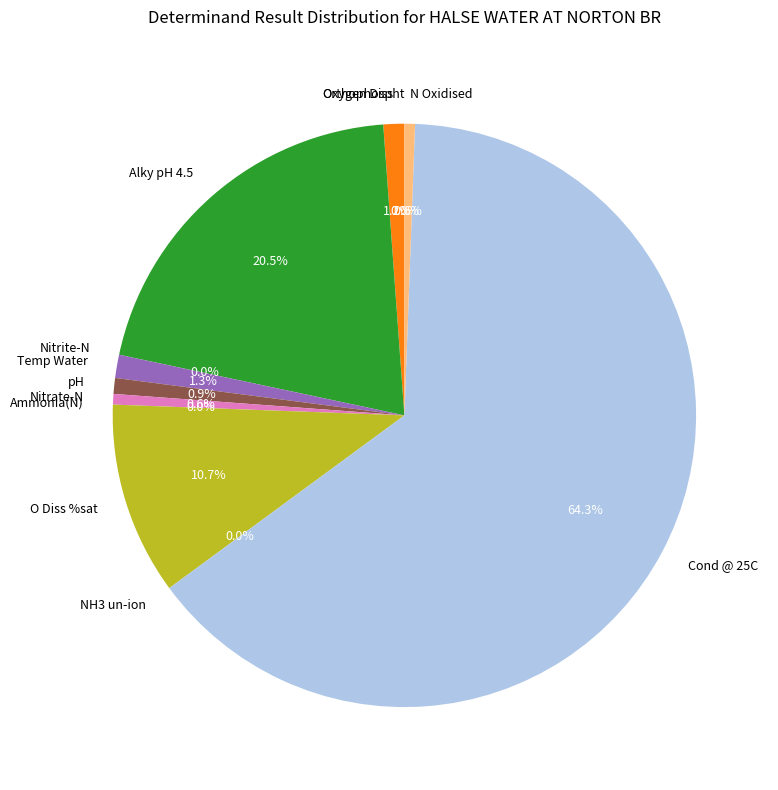

What is the largest slice in the pie chart?

Cond @ 25C